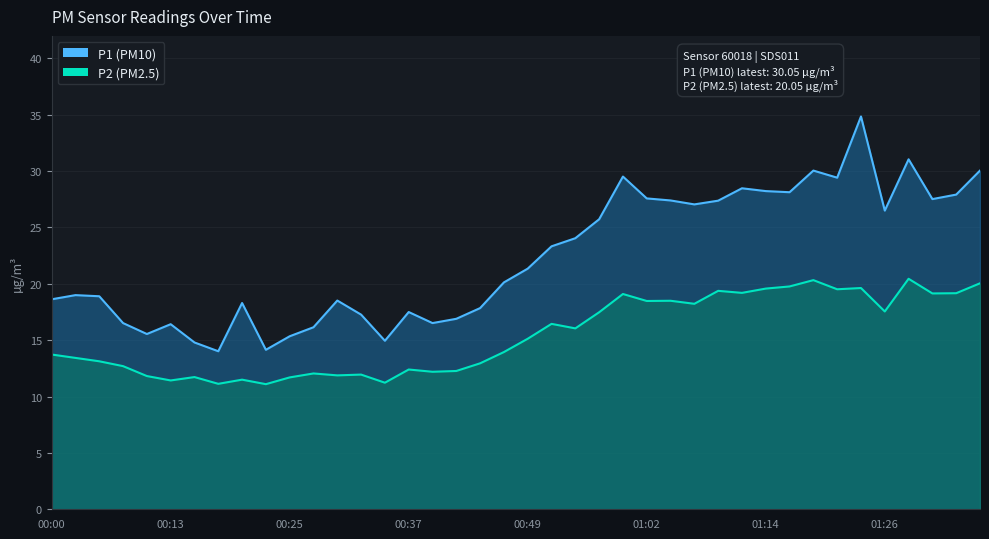

The P1 series shows 23.6 at 00:37. True or false?

False